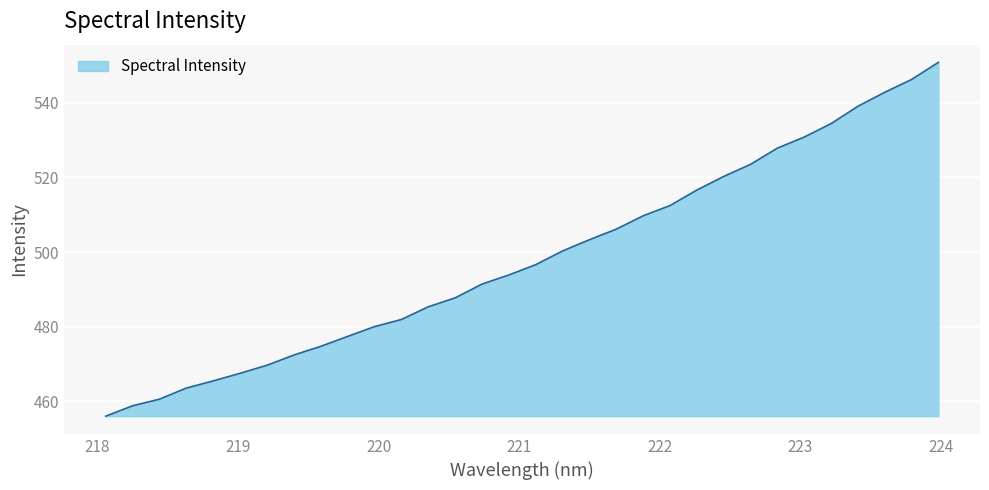

What is the smallest value displayed?

456.0